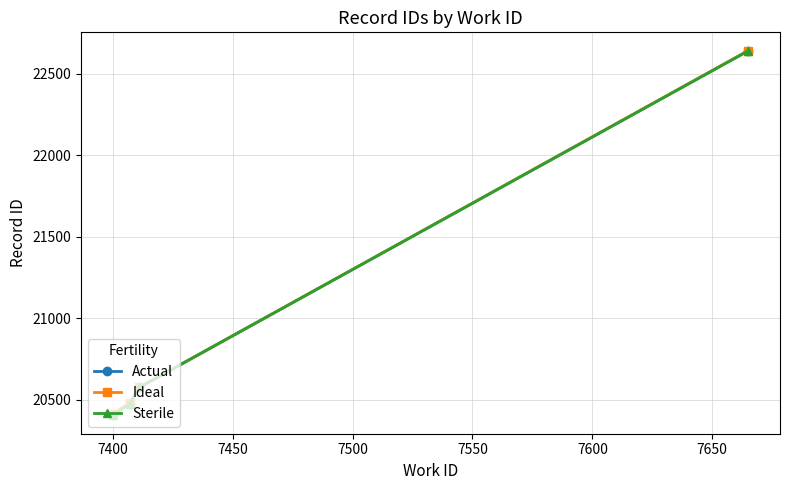

True or false: Actual has more than 0 interior local peaks.

False